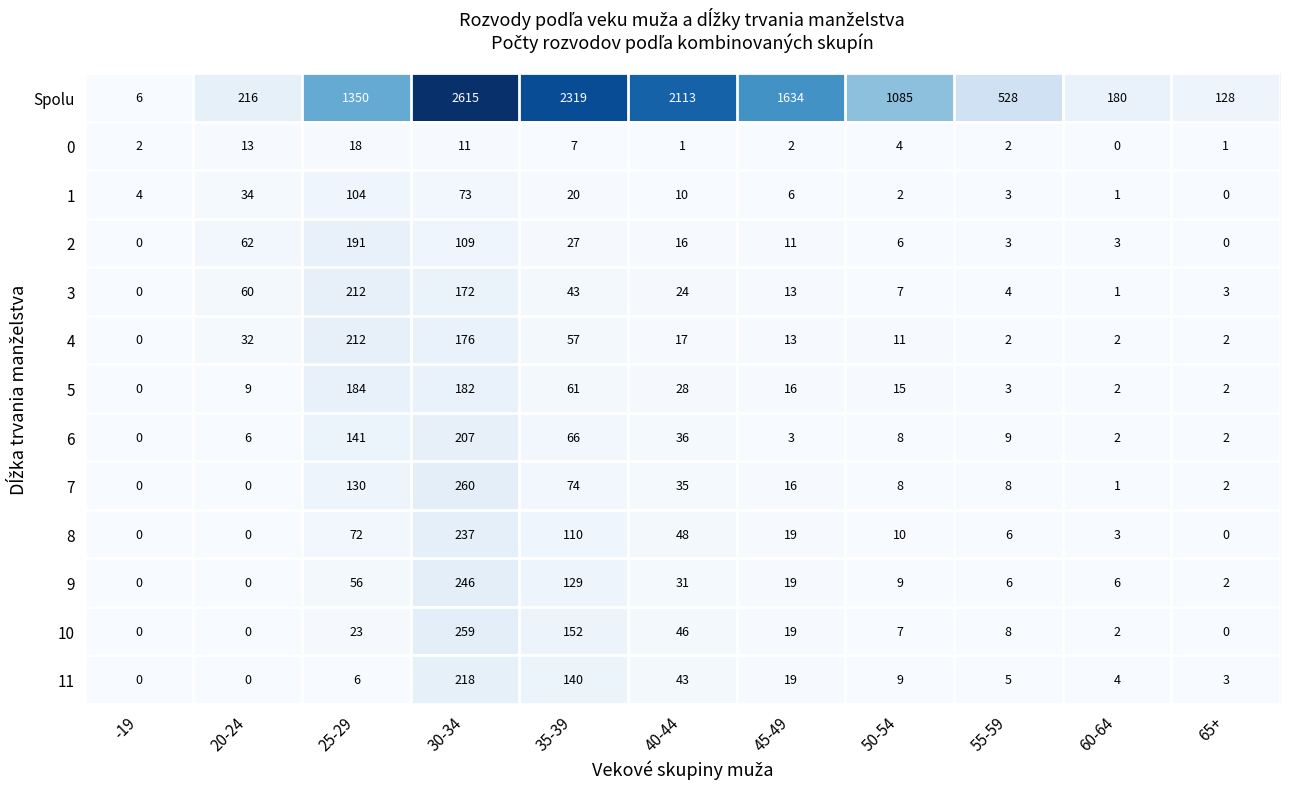

The value of 2 at 35-39 is 7. True or false?

False